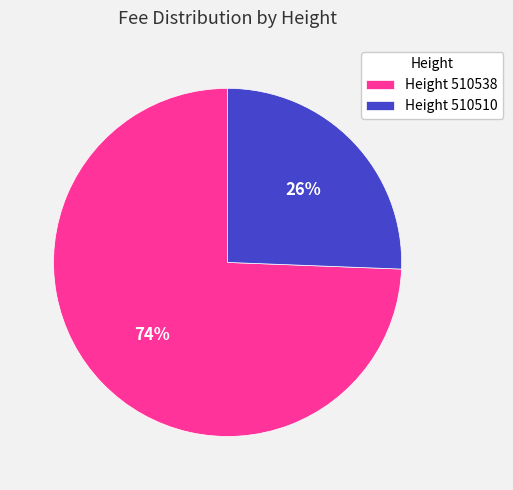

Count the number of slices in the pie.

2